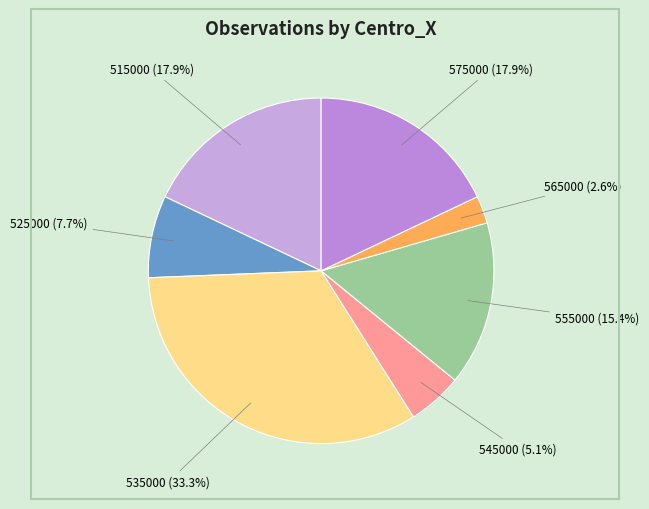

Count the number of slices in the pie.

7